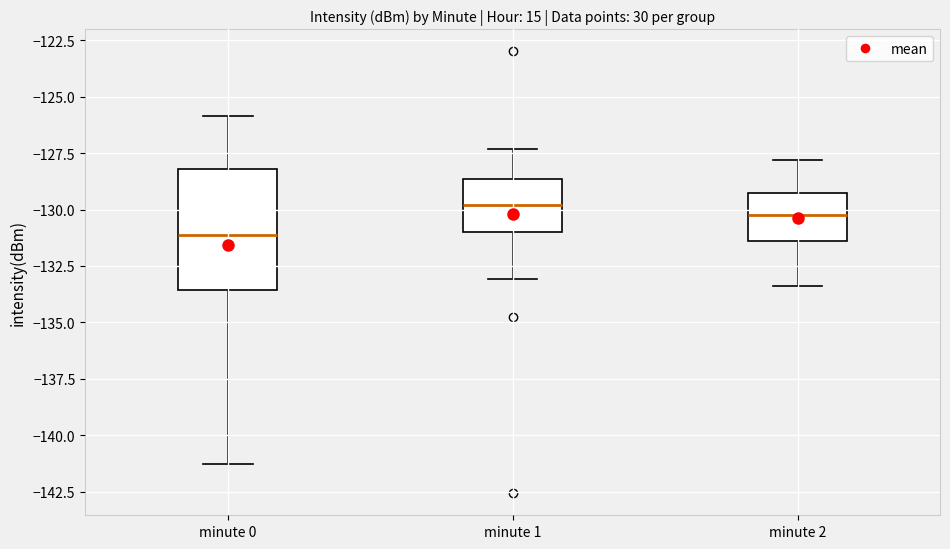

Comparing the boxes themselves (not the whiskers), which one is the tallest?

minute 0